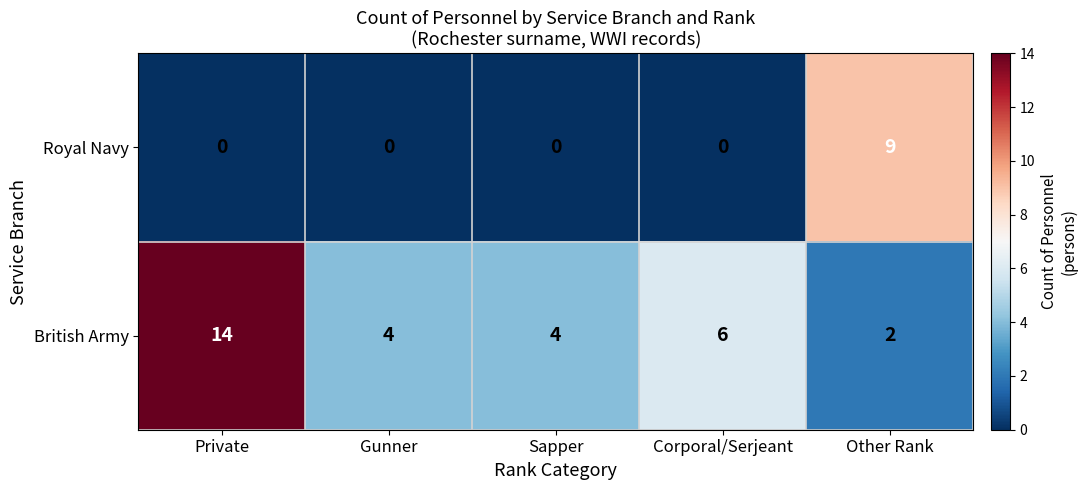

Reading right to left, extract all data points from this chart.

Royal Navy: 9	0	0	0	0
British Army: 2	6	4	4	14